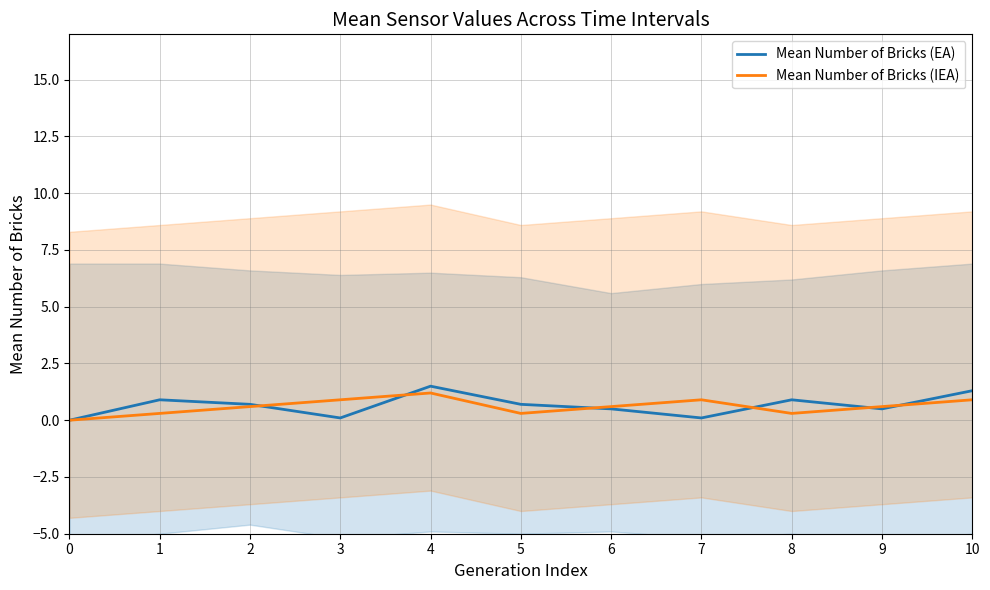

What is the difference between the second highest and minimum values in the Mean Number of Bricks (EA) series?

1.3